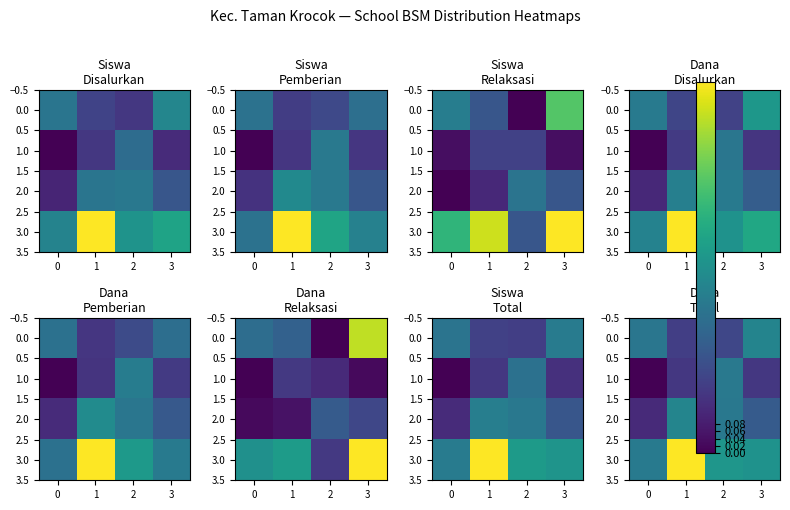

At how many categories does at least one series exceed 0?

4